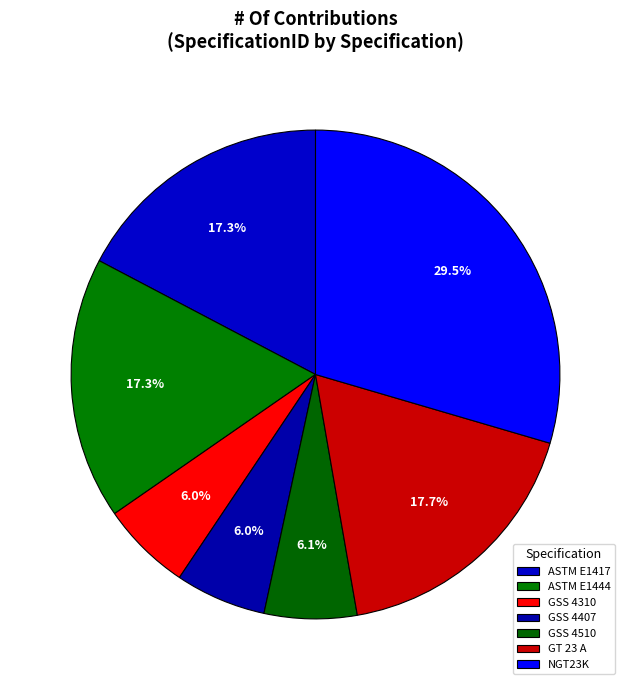

What portion of the pie excludes GT 23 A?

82.3%